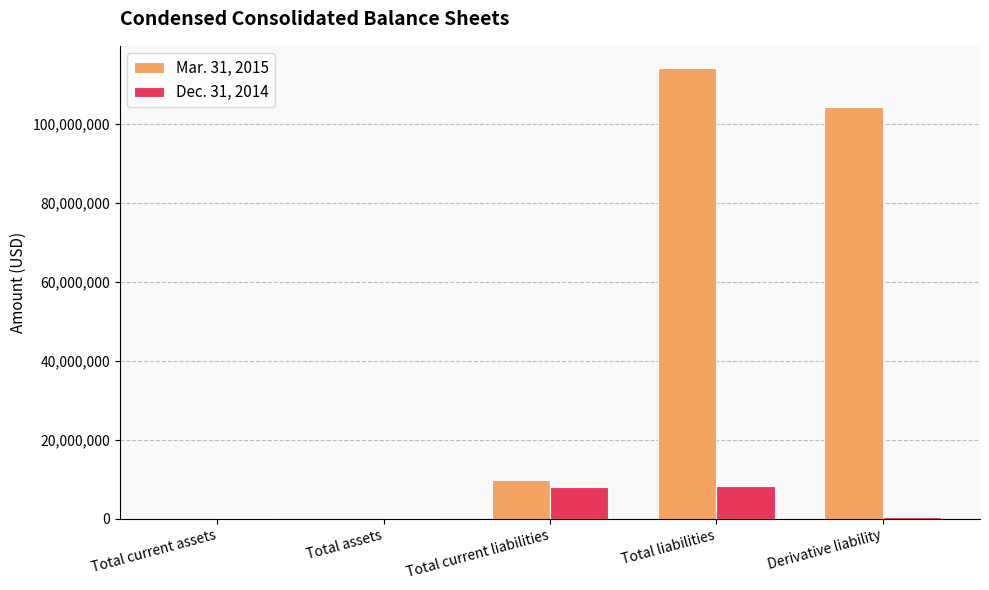

The value of Mar. 31, 2015 at Total liabilities is 114107813. True or false?

True